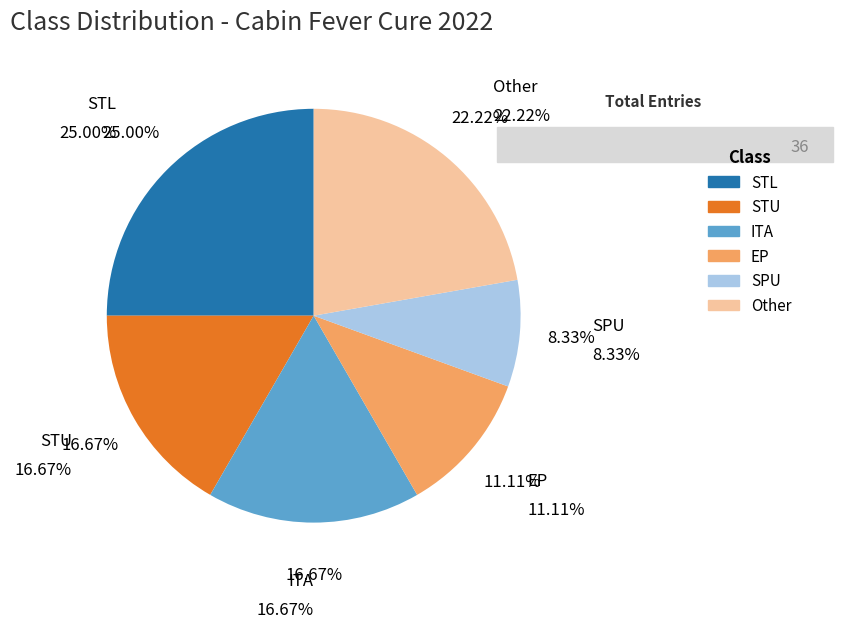

How many slices are in this pie chart?

6